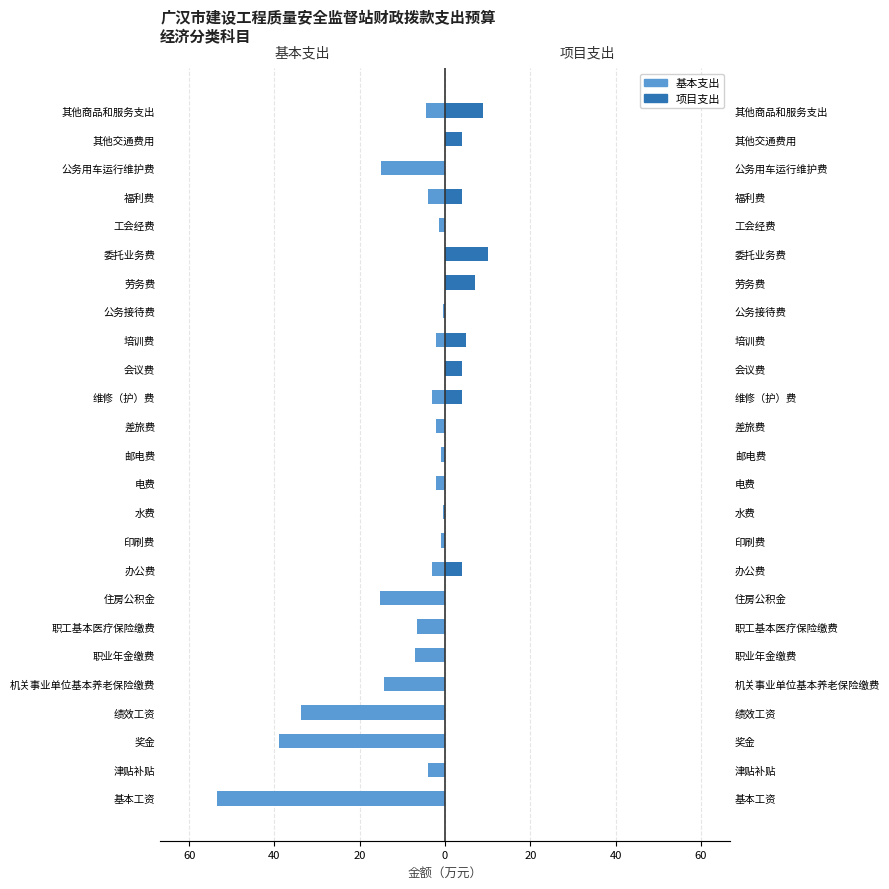

What is the total value across all series at 差旅费?

-2.0